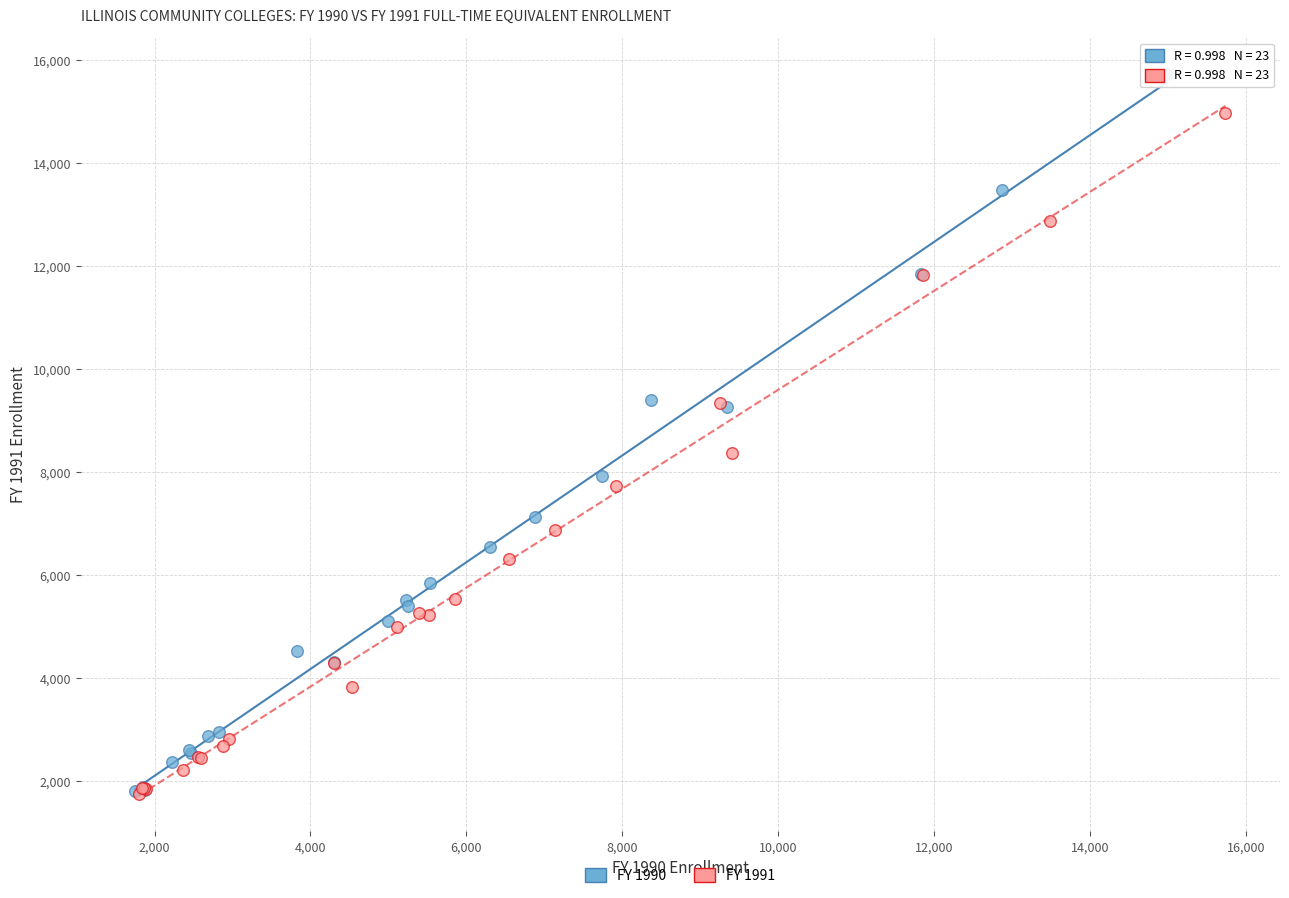

Which series has the largest Y range (max minus min)?

FY 1990